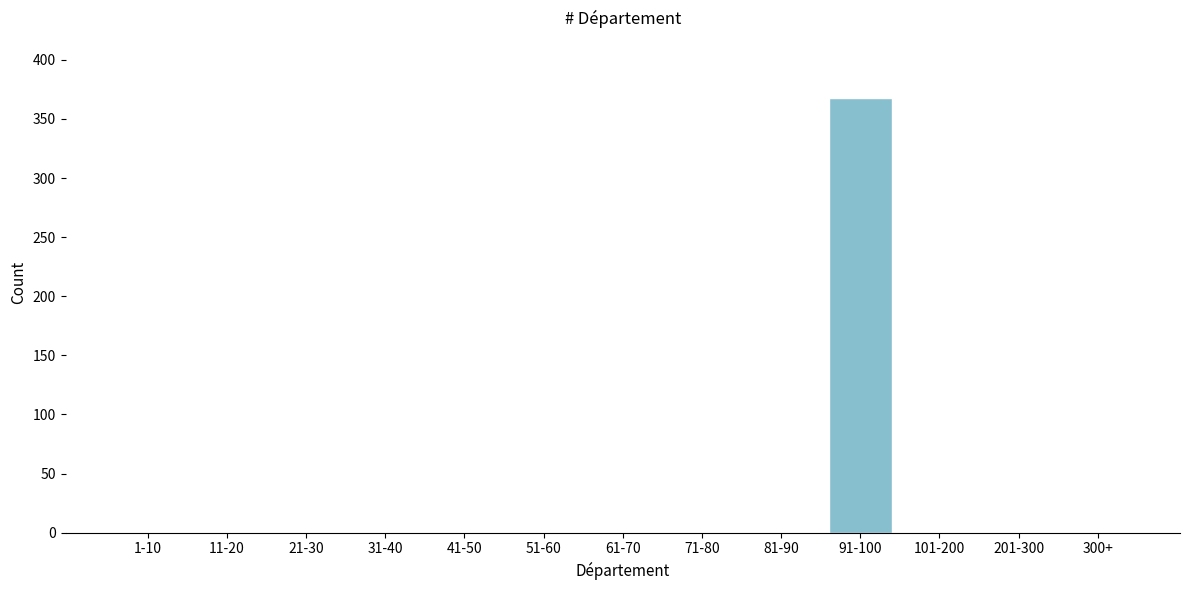

Reading right to left, extract all data points from this chart.

300+=0	201-300=0	101-200=0	91-100=368	81-90=0	71-80=0	61-70=0	51-60=0	41-50=0	31-40=0	21-30=0	11-20=0	1-10=0